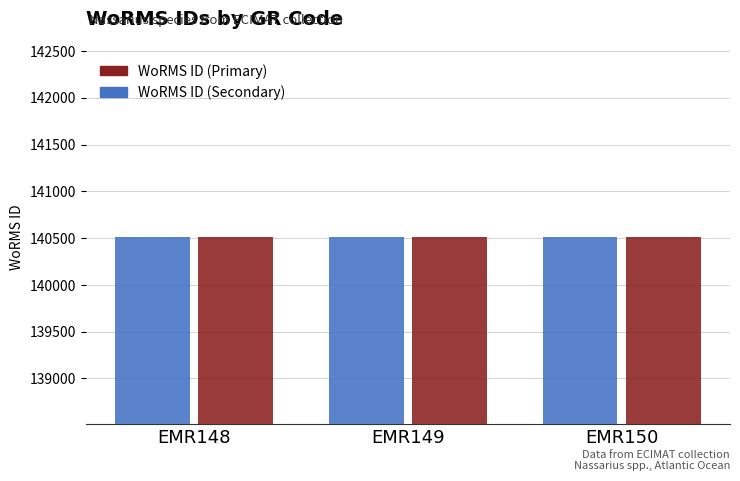

How many WoRMS ID (Secondary) values are between 140510 and 140513?

3